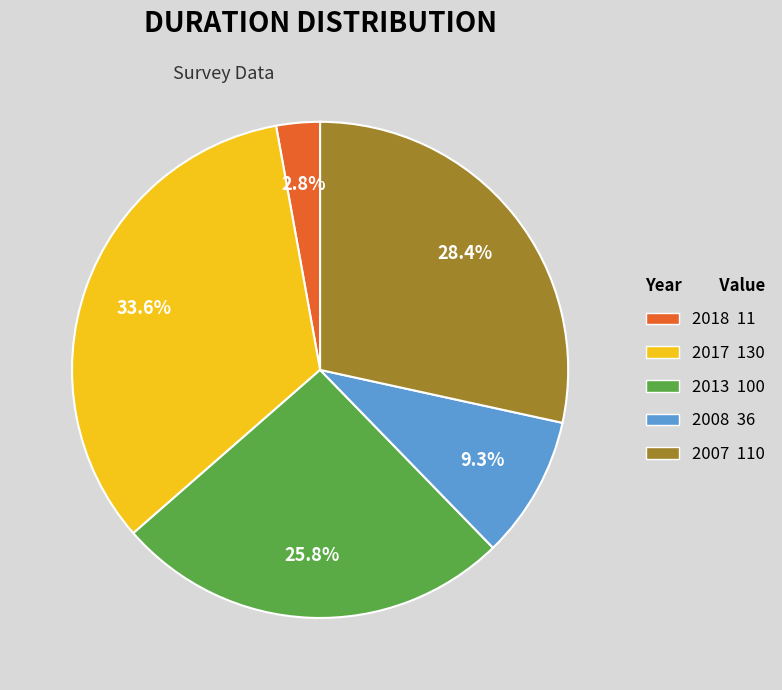

True or false: 2008 accounts for 19% of the total.

False